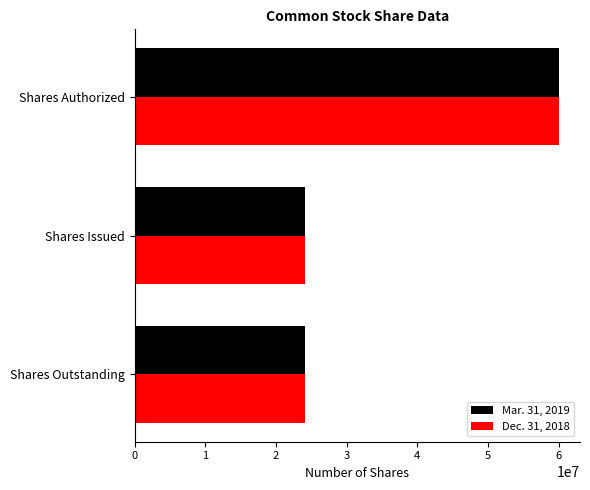

How many distinct data groups are displayed?

2